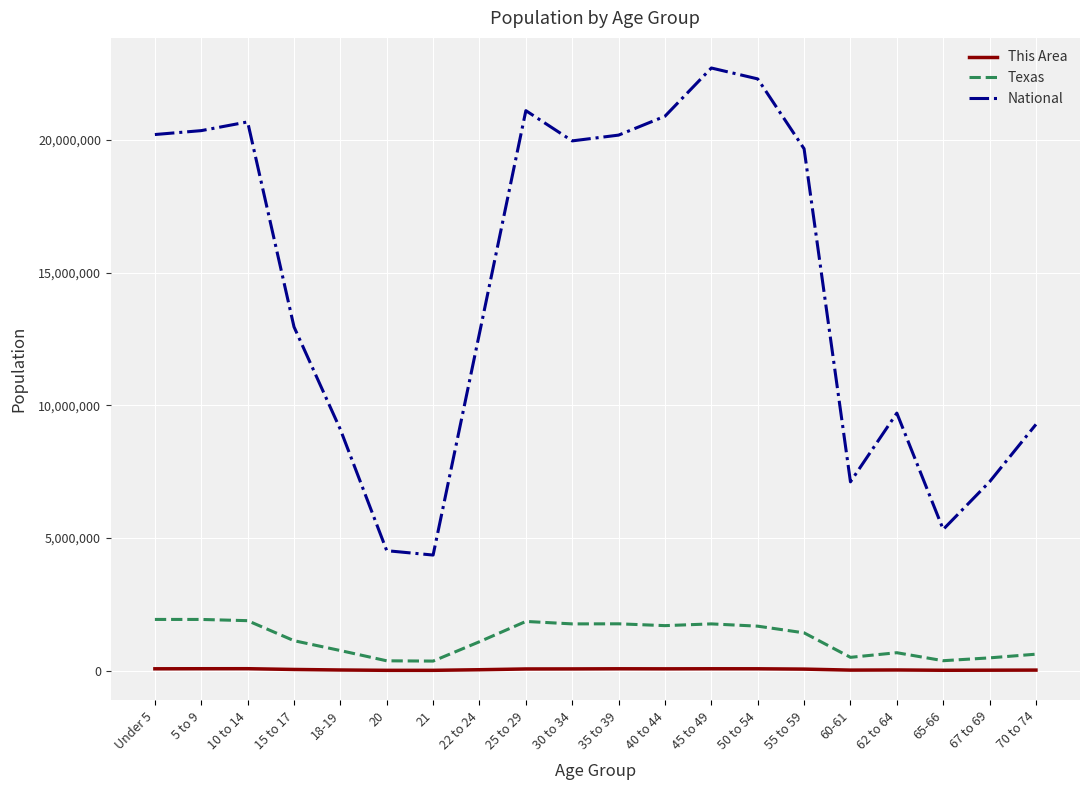

True or false: Texas and National cross at least once.

False